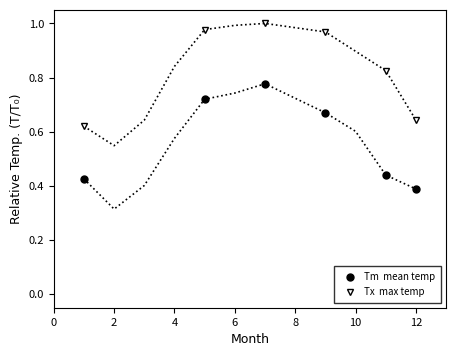

What is the total value across all series at 4?

1.4